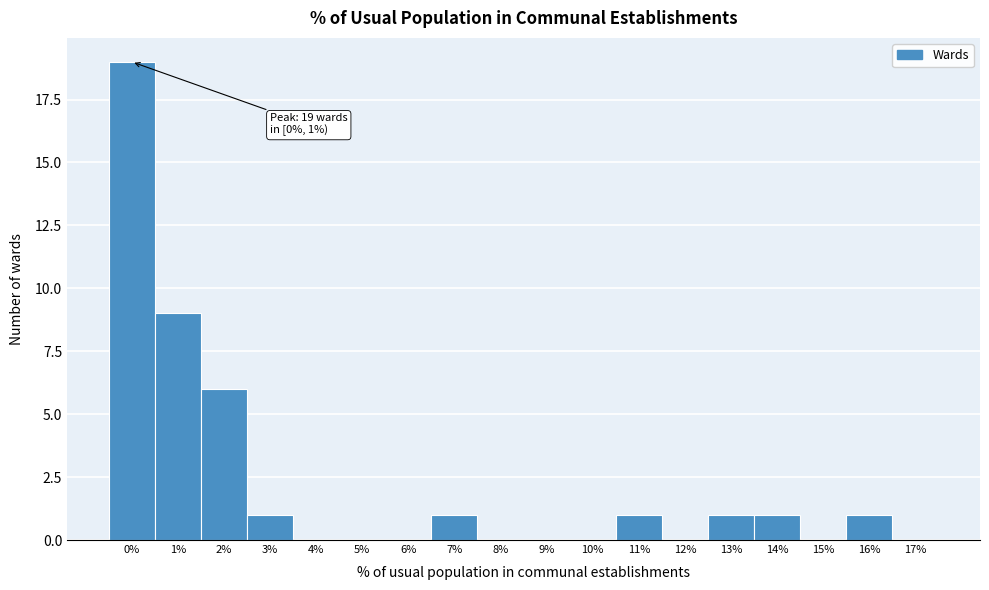

Reading left to right, what are all the values shown in this chart?

0%=19	1%=9	2%=6	3%=1	4%=0	5%=0	6%=0	7%=1	8%=0	9%=0	10%=0	11%=1	12%=0	13%=1	14%=1	15%=0	16%=1	17%=0